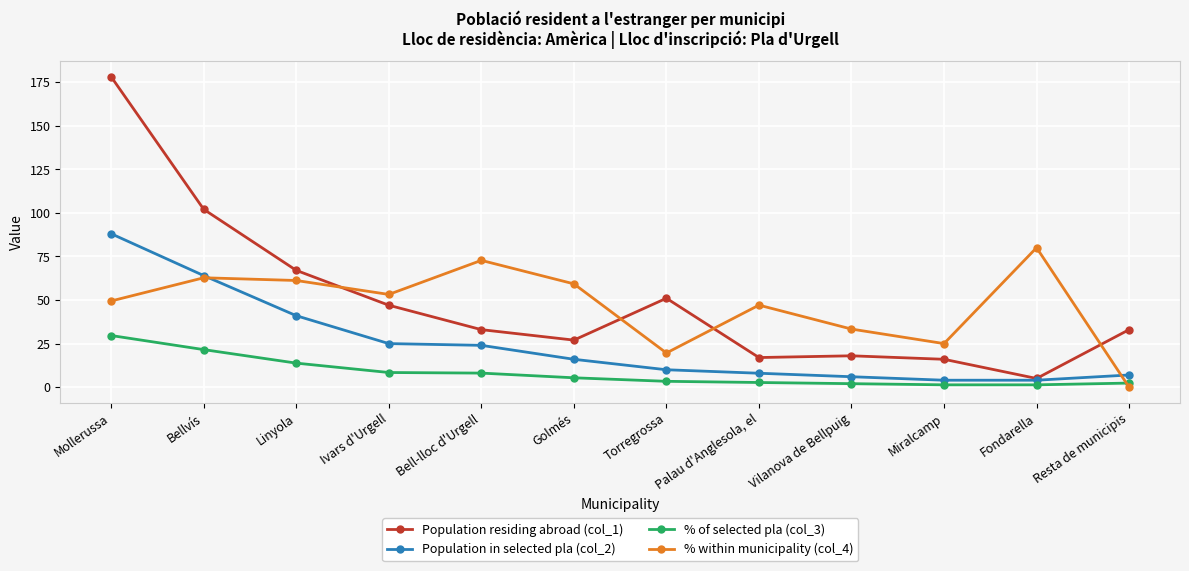

List the series in order of their peak value, highest first.

Population residing abroad (col_1), Population in selected pla (col_2), % within municipality (col_4), % of selected pla (col_3)